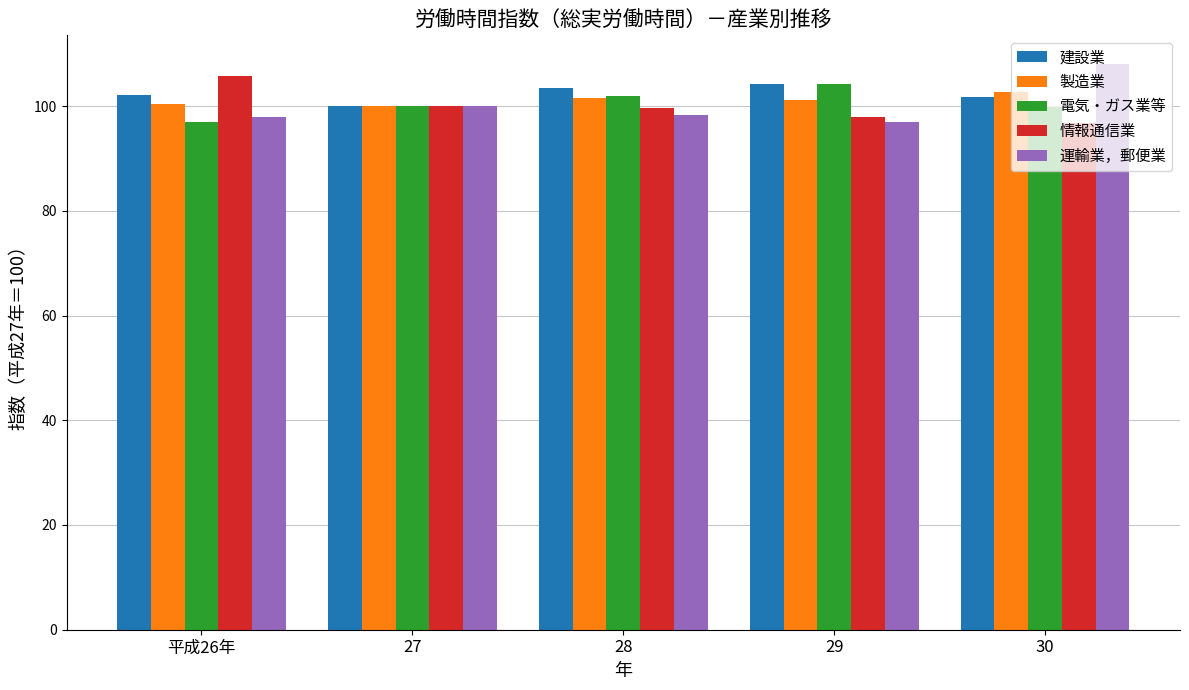

What is the spread (max minus min) of values at 30?

11.4